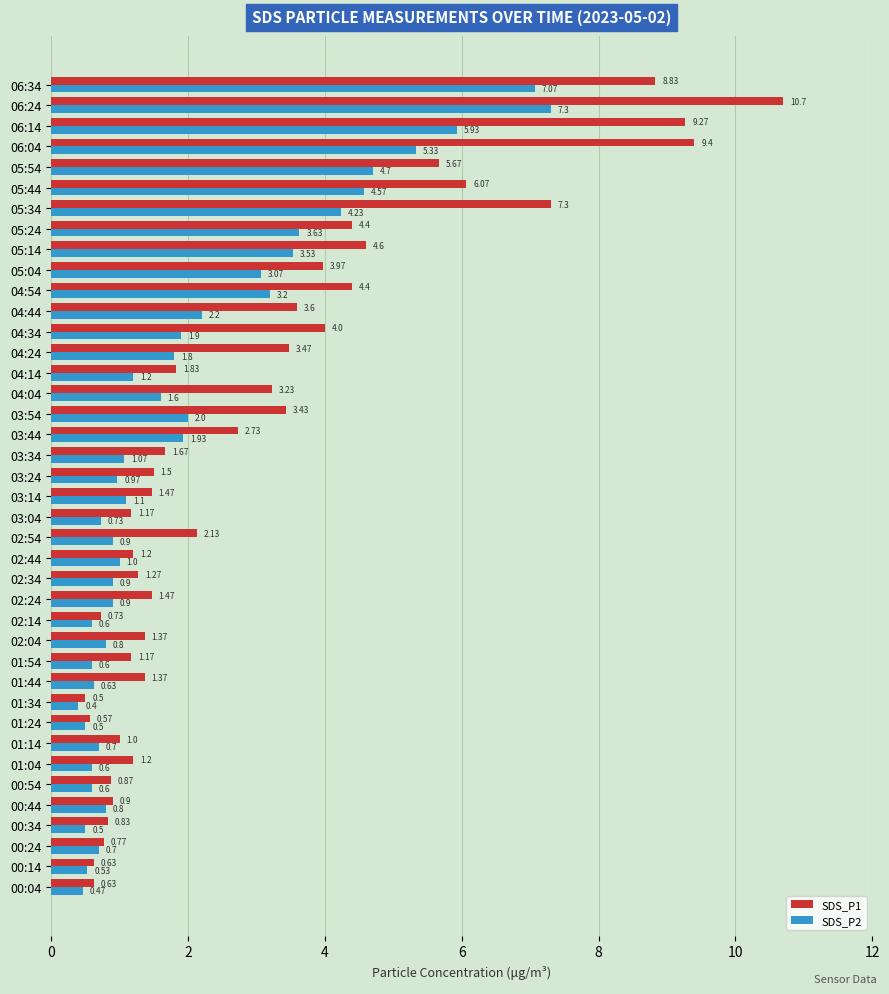

Which series has the largest range (max minus min)?

SDS_P1